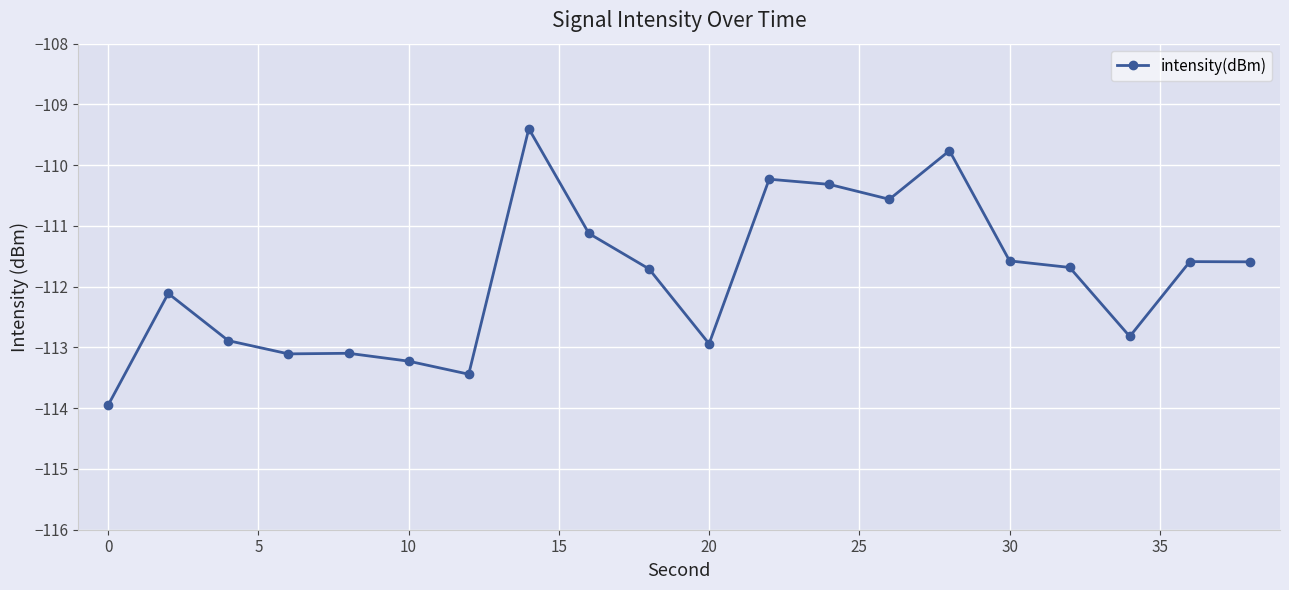

What is the value of the 6th point from the left?

-113.2